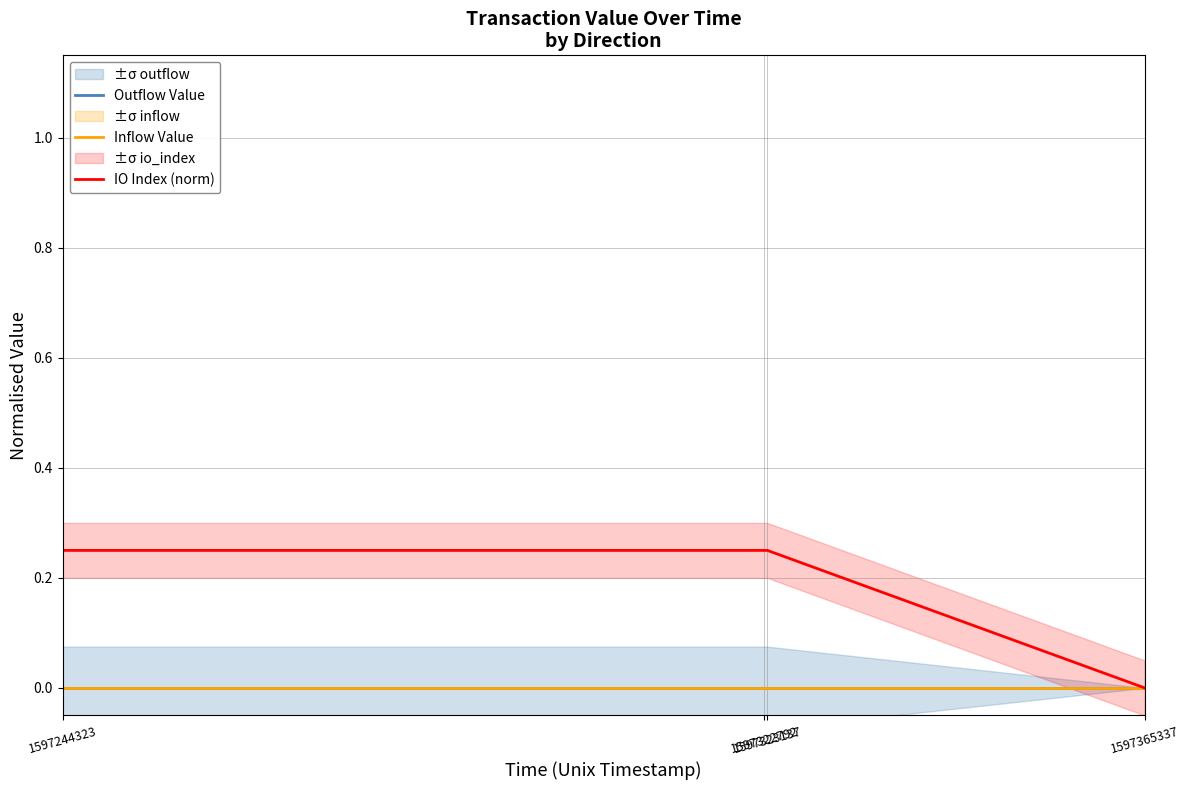

List the series in order of their peak value, highest first.

IO Index (norm), Outflow Value, Inflow Value